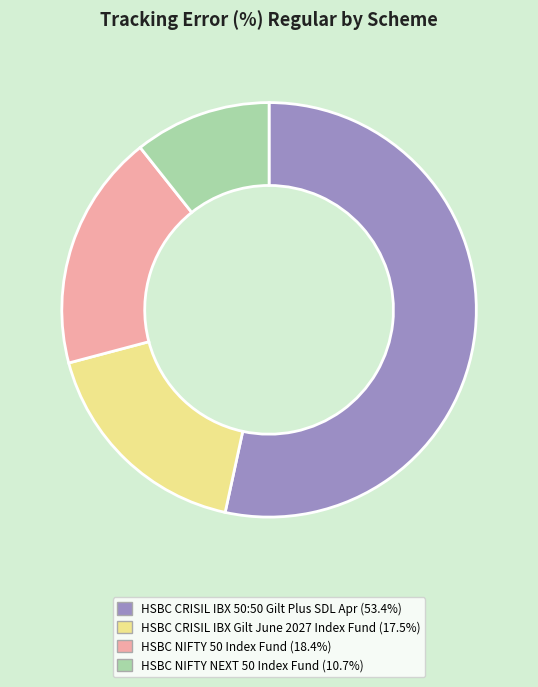

What is the largest slice in the pie chart?

HSBC CRISIL IBX 50:50 Gilt Plus SDL Apr